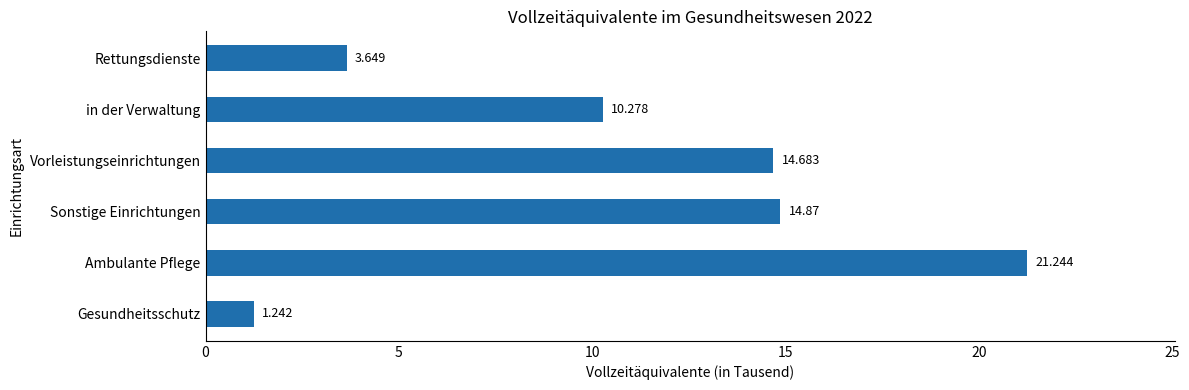

Which label corresponds to the largest value in the chart?

Ambulante Pflege